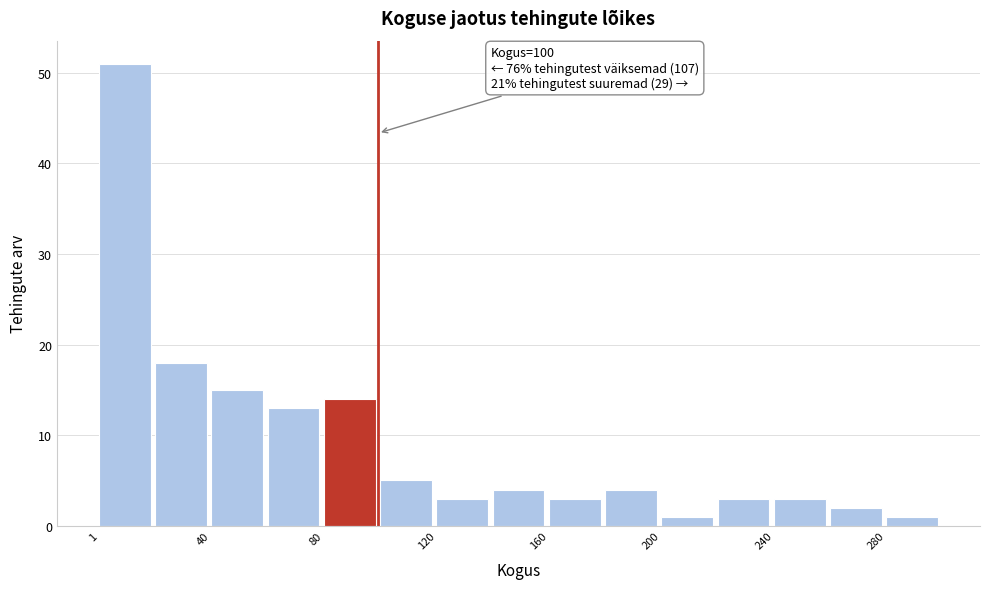

Around what value on the x-axis is the tallest bar? Give the approximate position of its centre, as read against the axis.

10